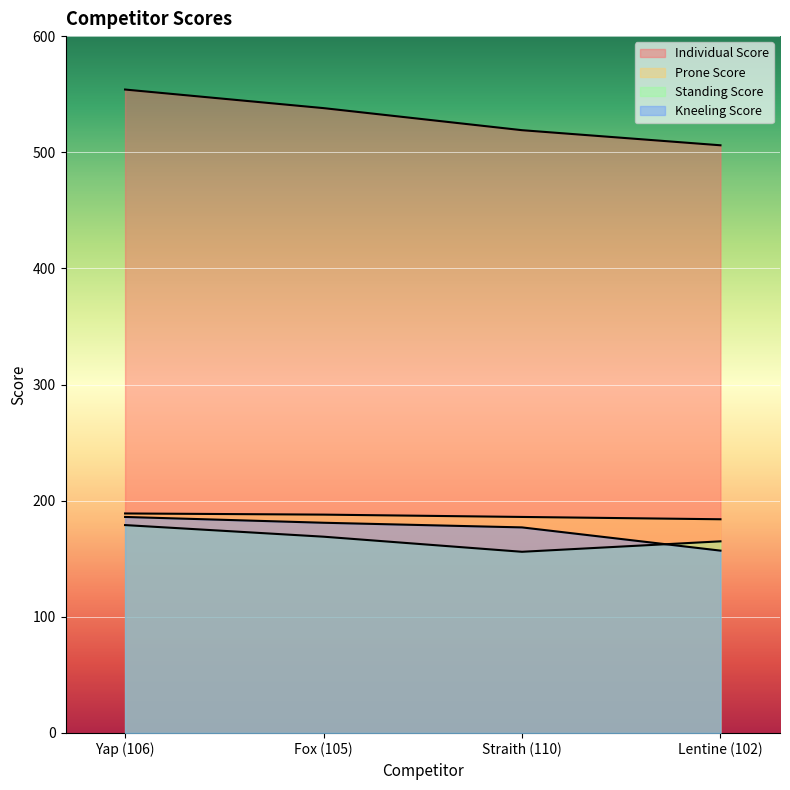

What is the difference between the second highest and minimum values in the Prone Score series?

4